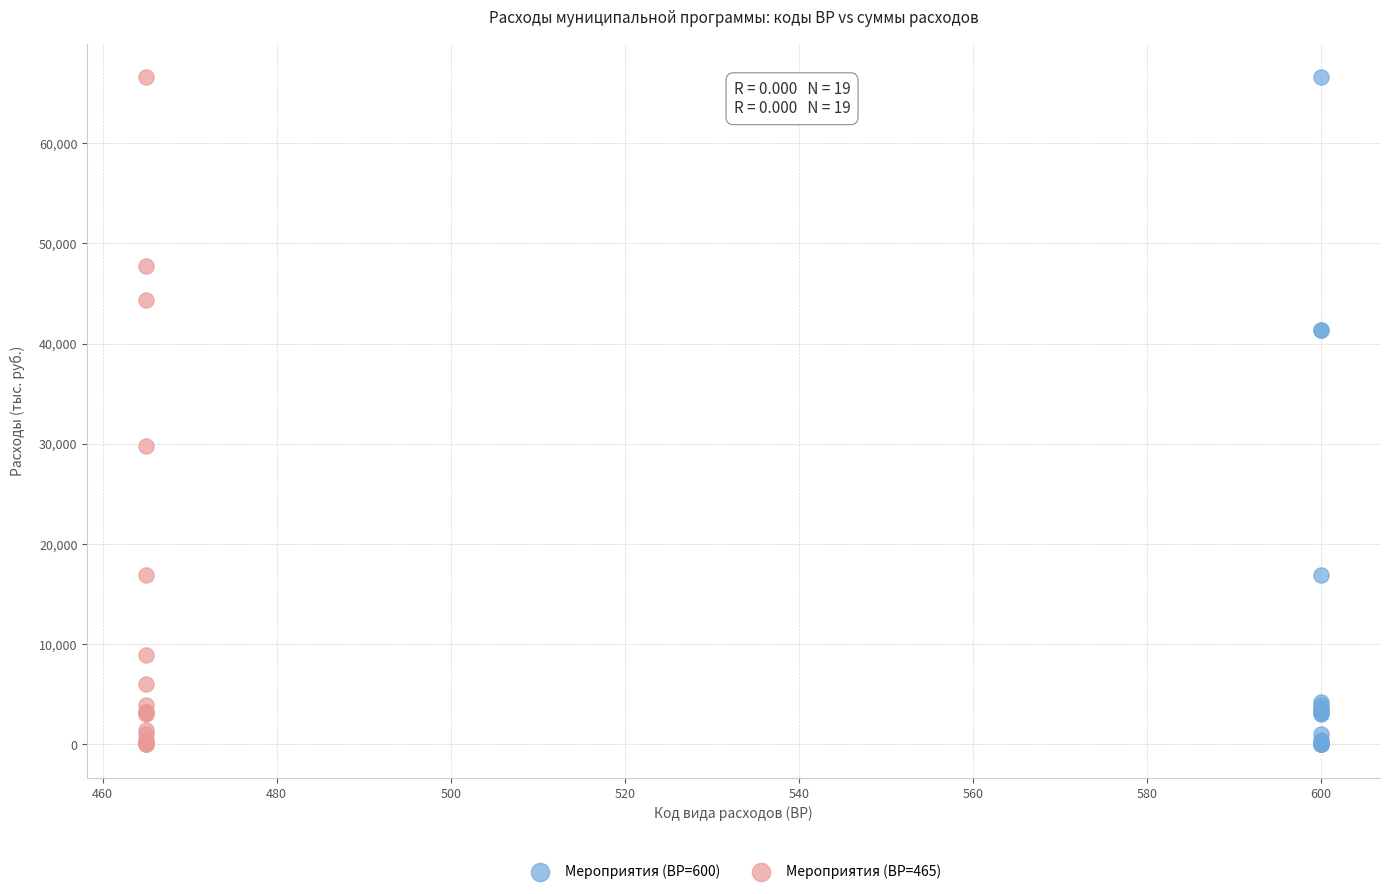

What are all the series names shown in the legend?

Мероприятия (ВР=600), Мероприятия (ВР=465)